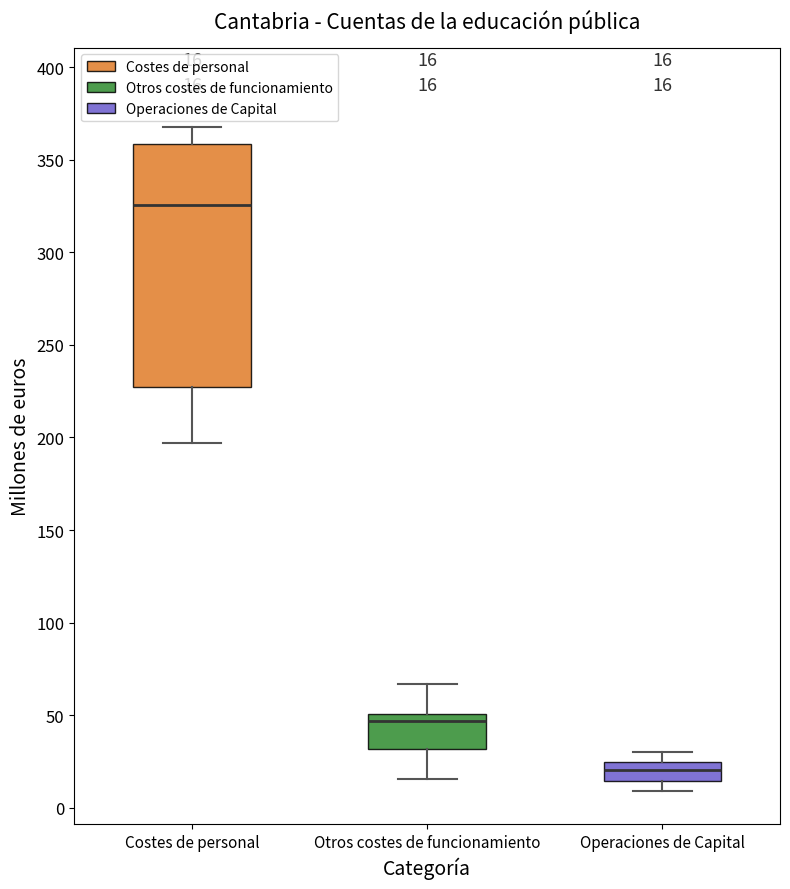

Which box has the lowest median line?

Operaciones de Capital